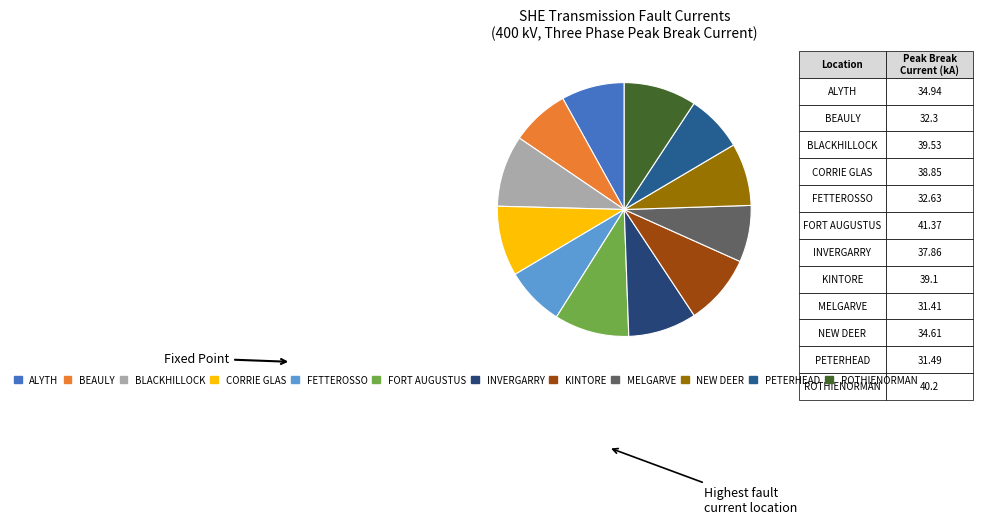

The ALYTH slice represents 1% of the pie. True or false?

False